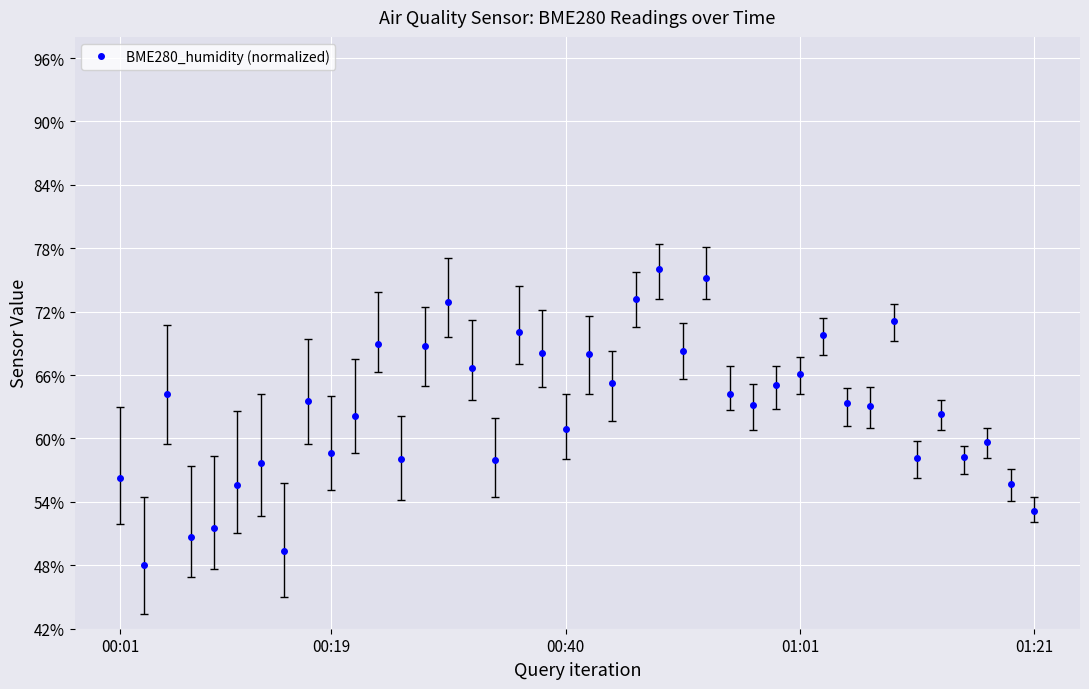

Does the chart display data point markers on the line(s)?

Yes